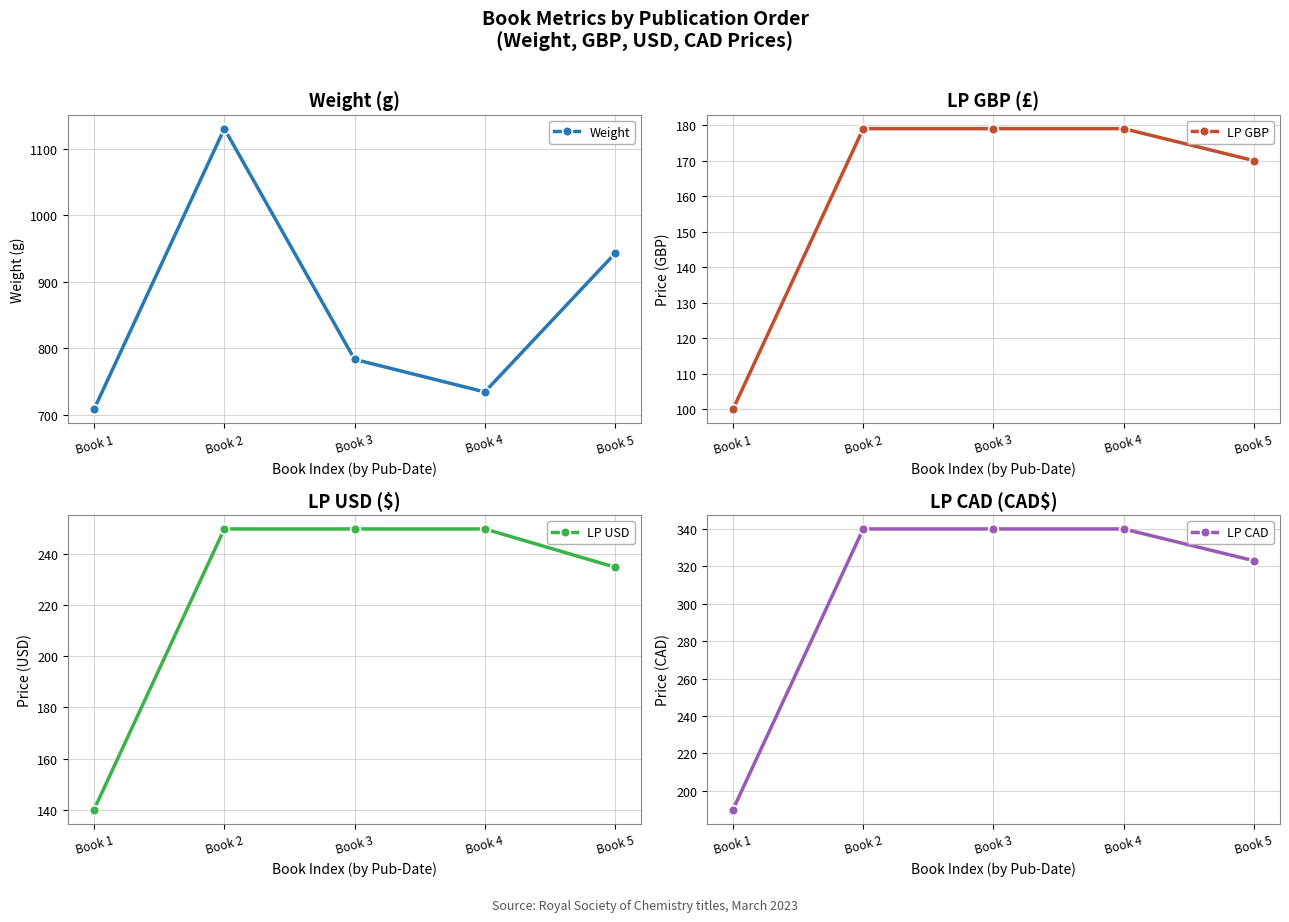

True or false: LP USD has more than 0 points higher than both neighbors.

False